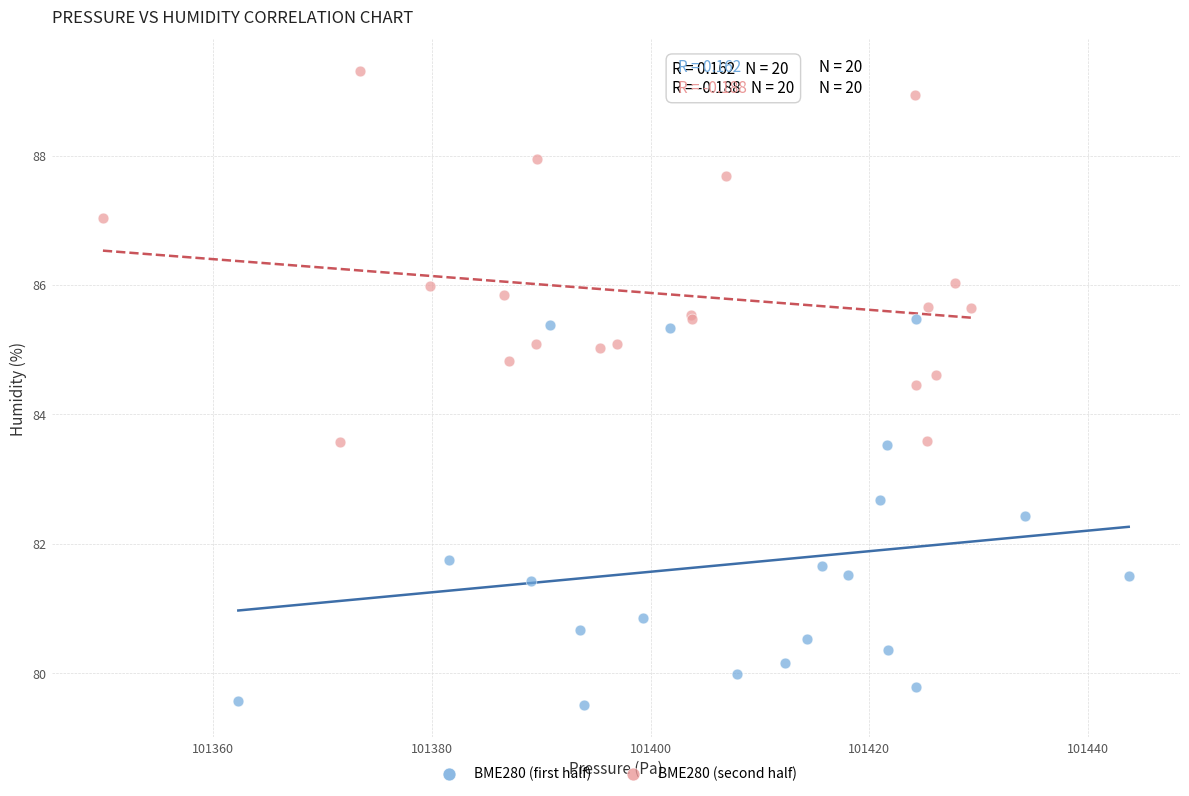

Which series has the largest Y range (max minus min)?

BME280 (first half)